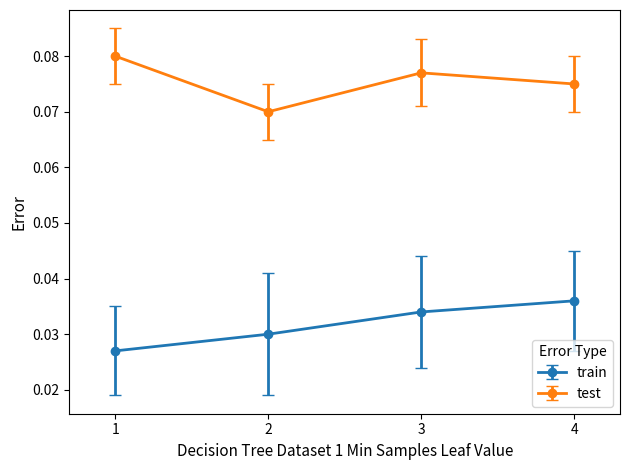

Count the train values in the range 0 to 1.

4